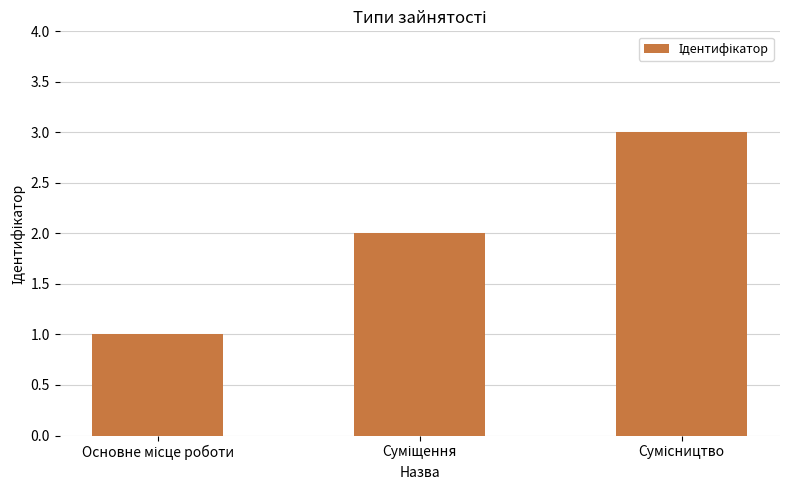

What is the sum of all values?

6